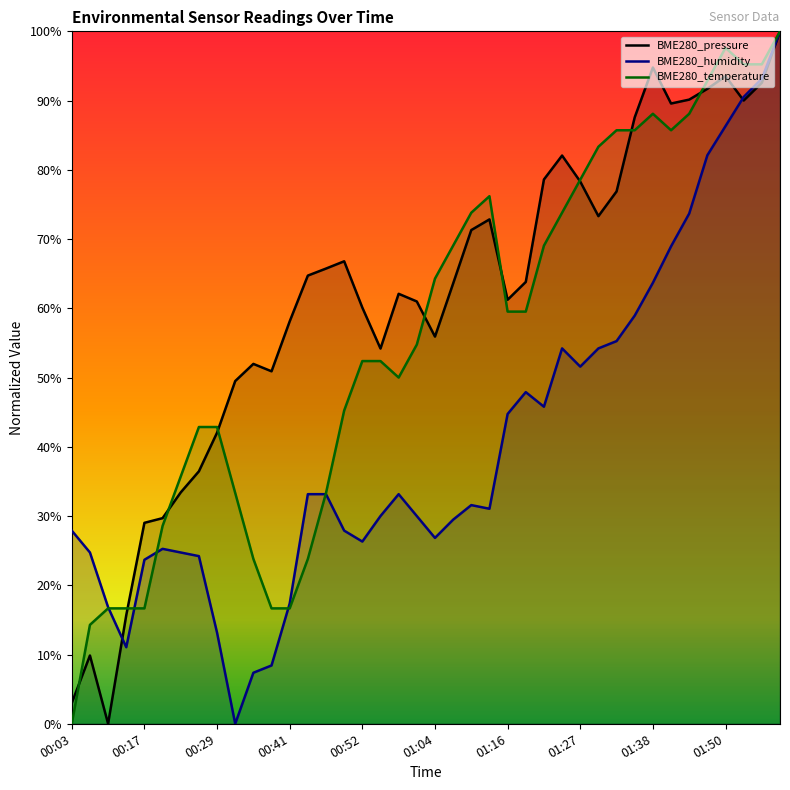

At which category is the sum across all series the highest?

01:58